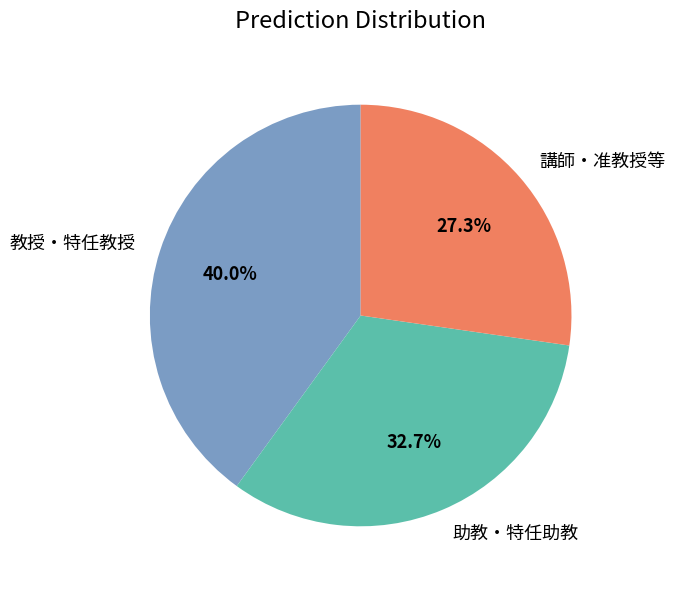

How many slices are in this pie chart?

3